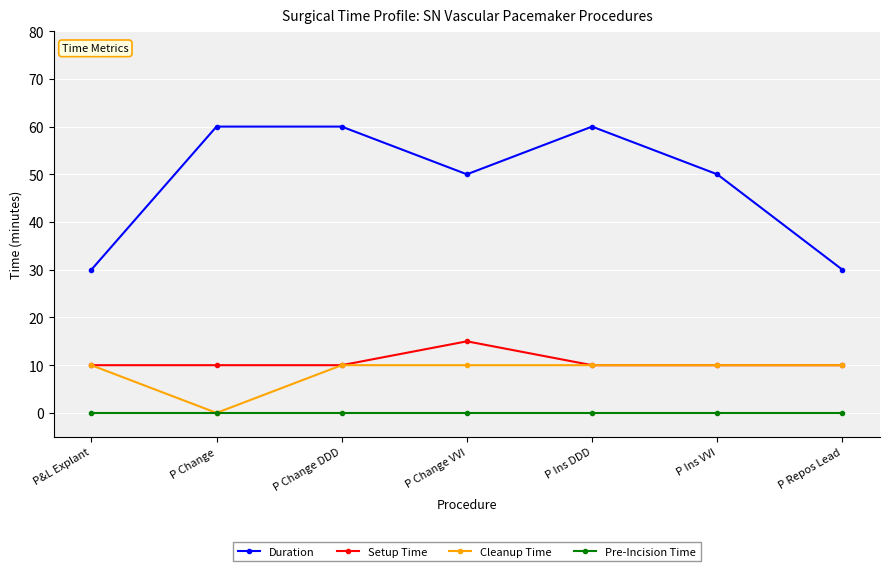

At how many categories does at least one series exceed 27?

7